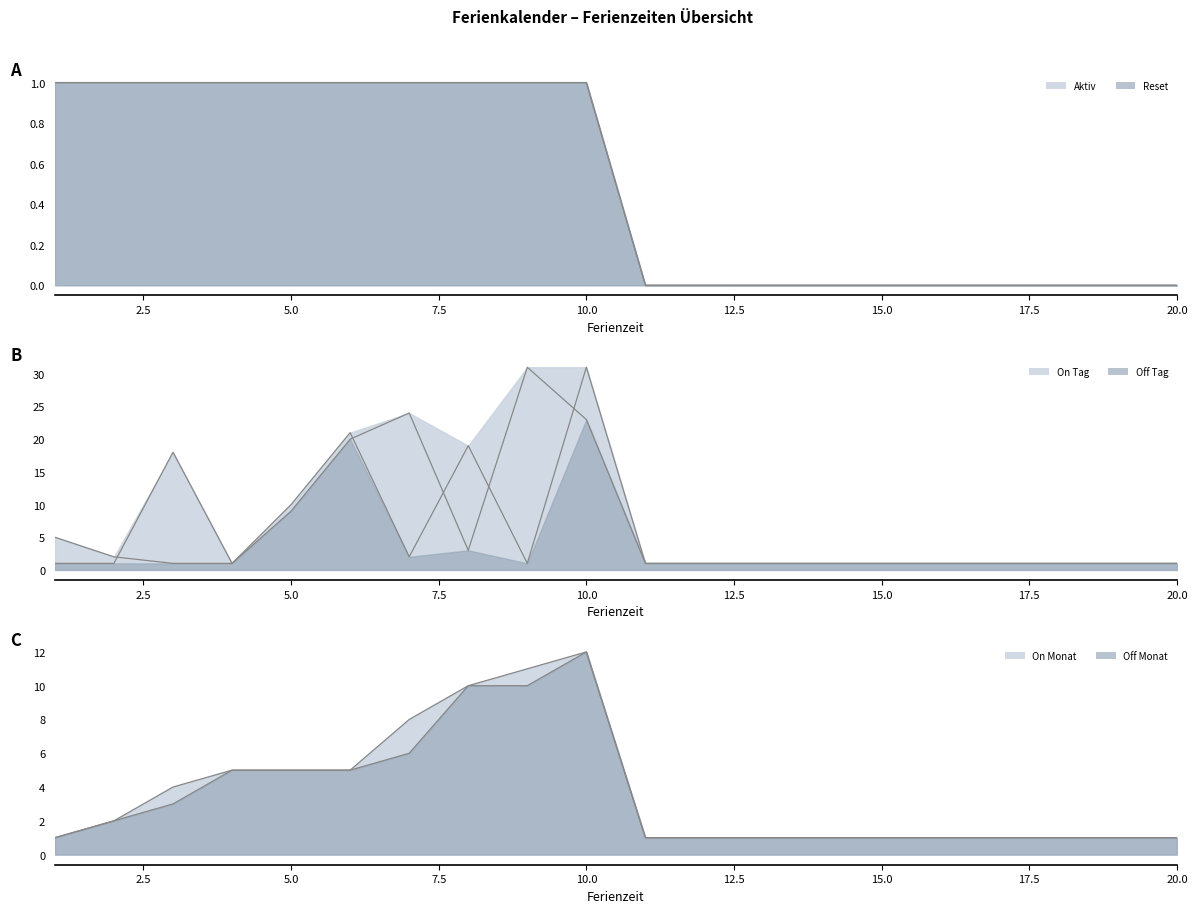

How many values in the Off Monat line series exceed 1?

9